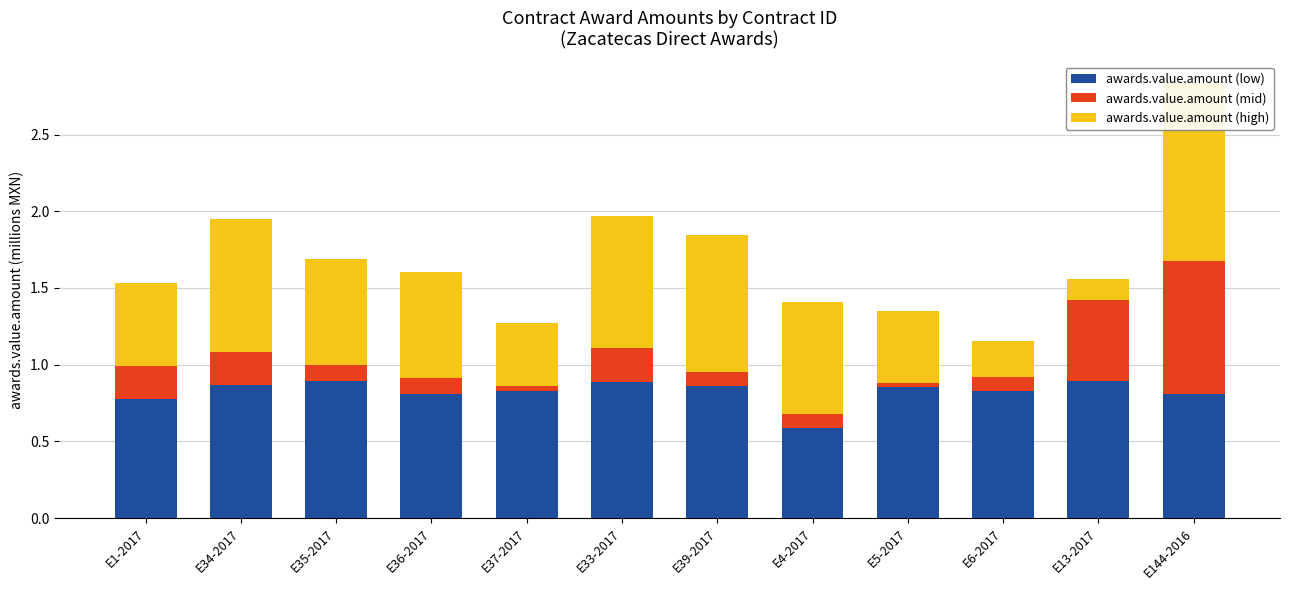

What is the label of the 11th bar from the right?

E34-2017